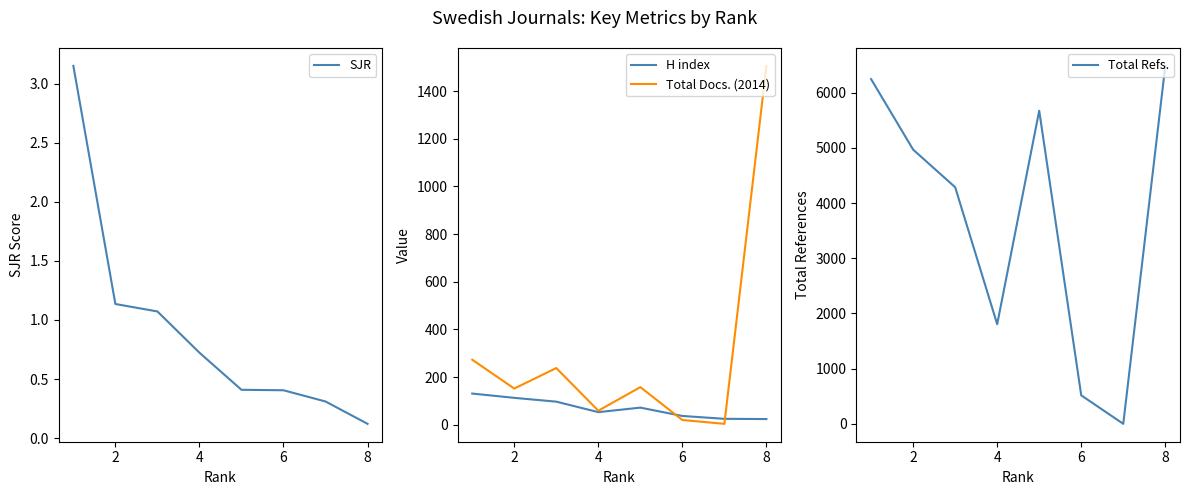

The value of SJR at 8 is 0.1. True or false?

True